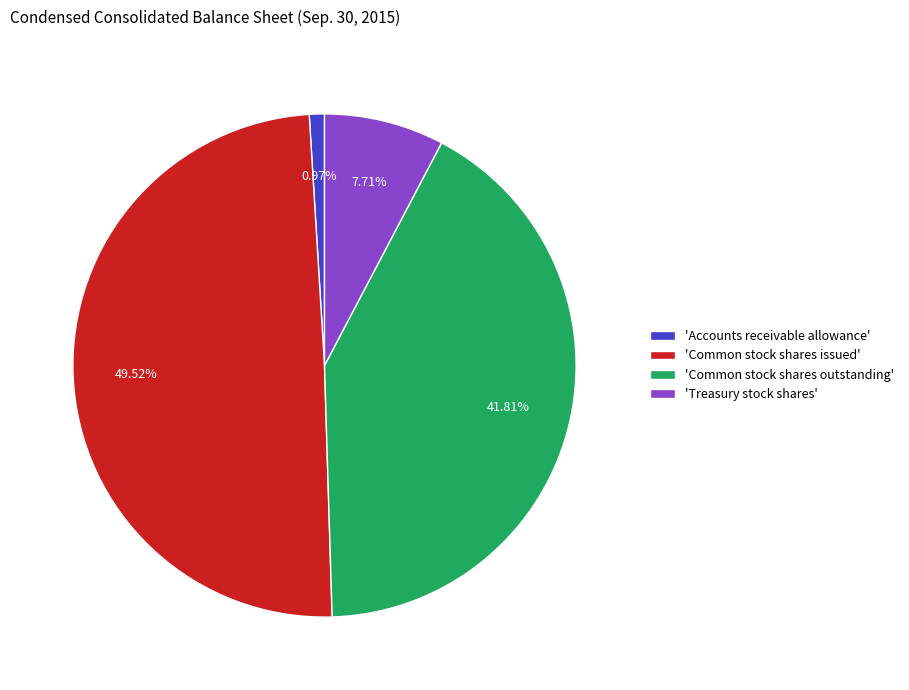

Does any single category account for the majority?

No